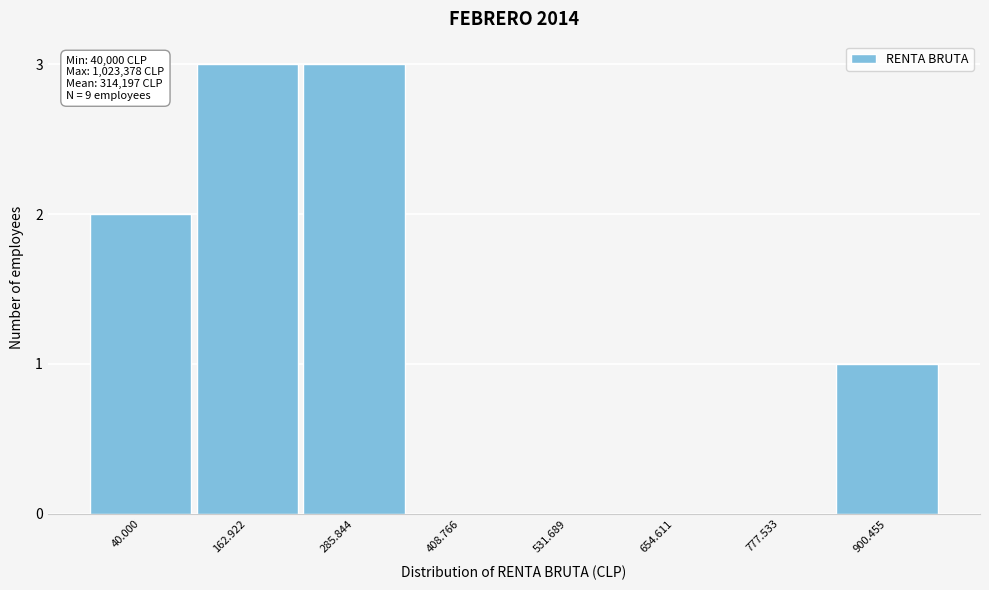

Reading left to right, what are all the values shown in this chart?

40.000=2	162.922=3	285.844=3	408.766=0	531.689=0	654.611=0	777.533=0	900.455=1